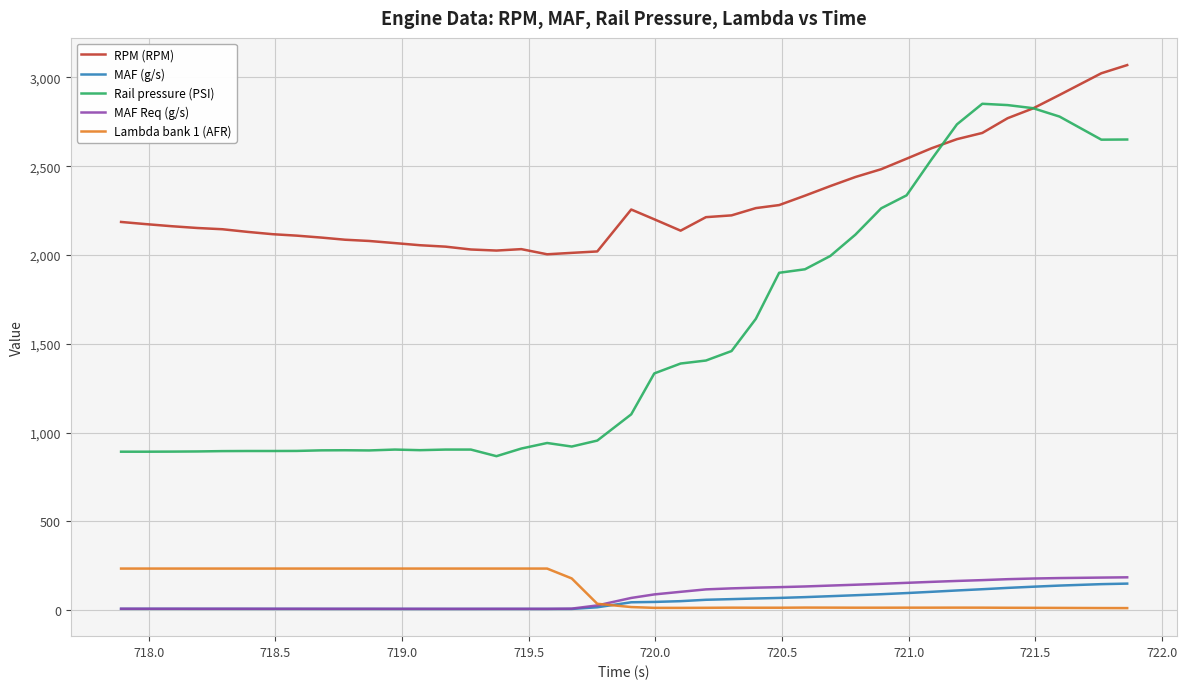

How many lines are shown in the chart?

5